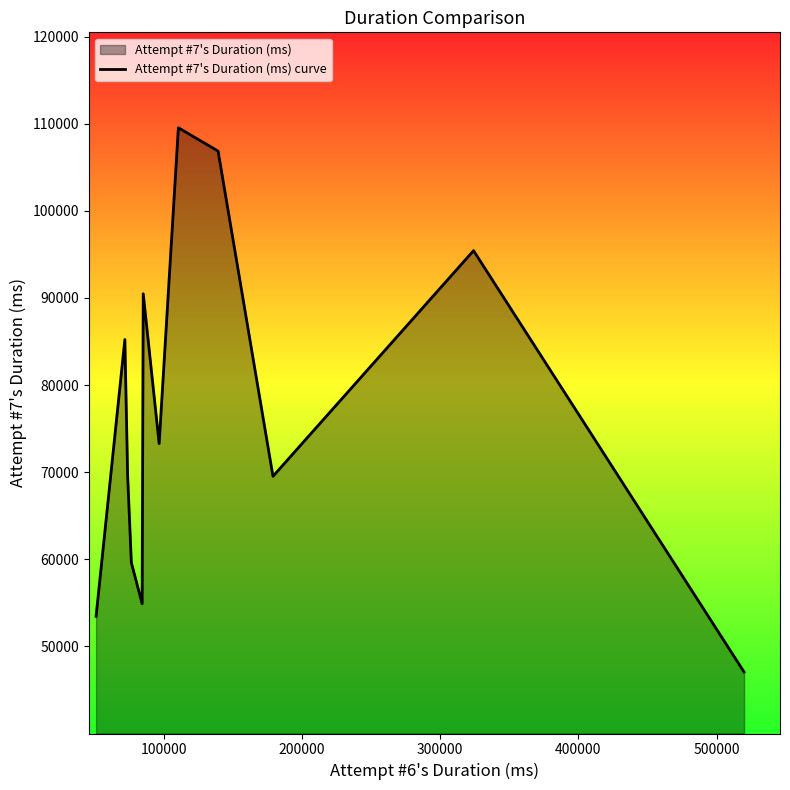

How many values are below 73279?

6